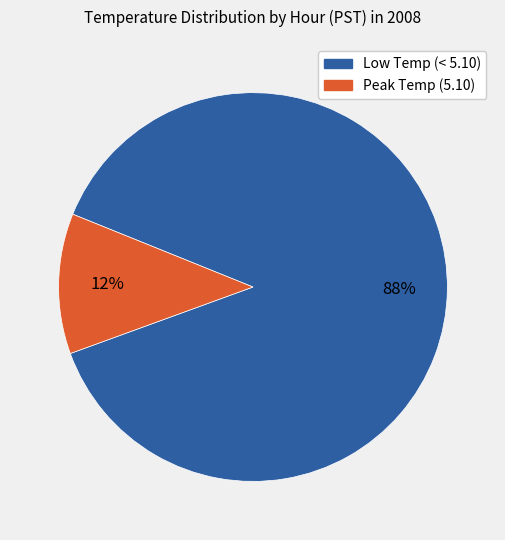

Is there any slice that represents more than half of the pie?

Yes